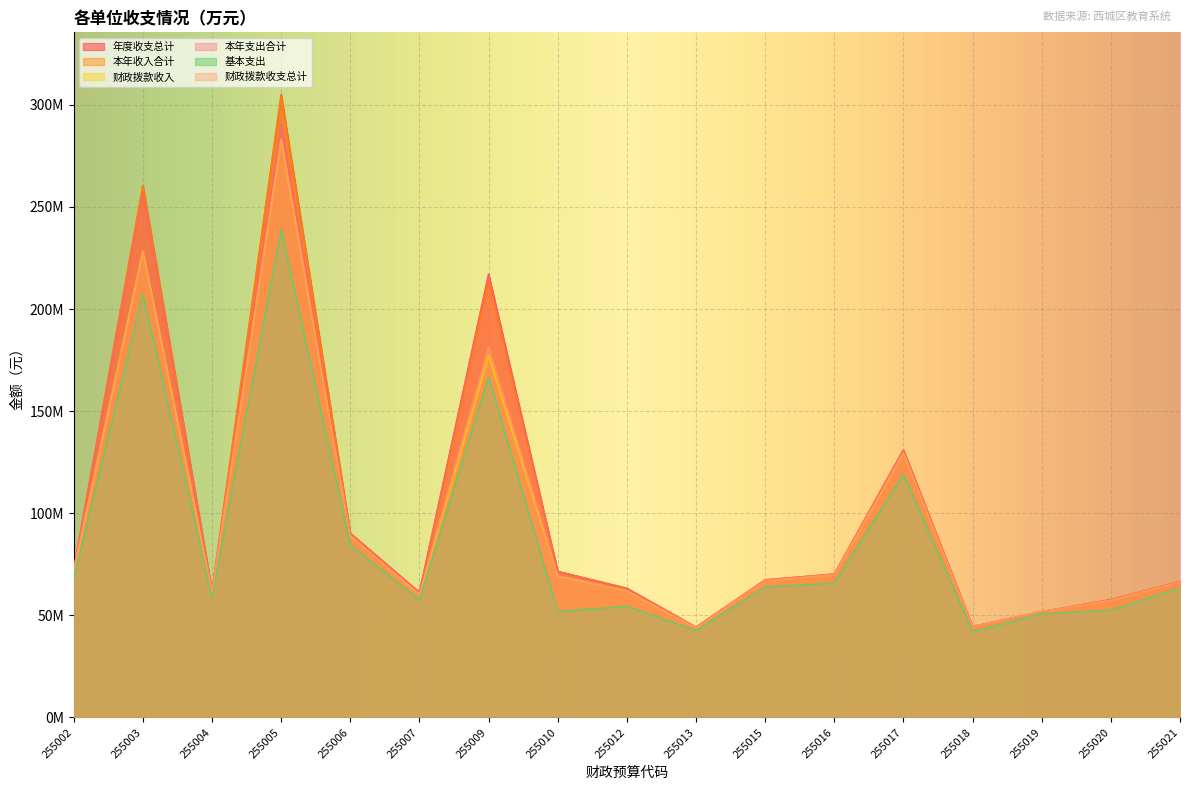

Is the value of 基本支出 at 255007 greater than the value of 本年收入合计 at 255007?

No